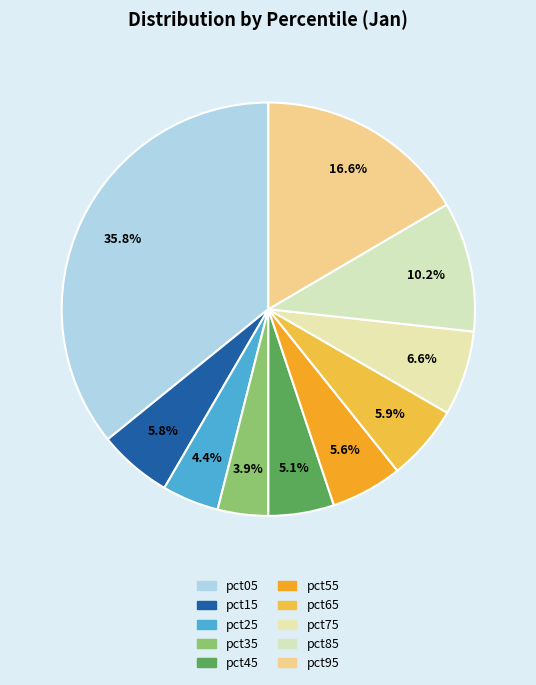

Does any single category account for the majority?

No